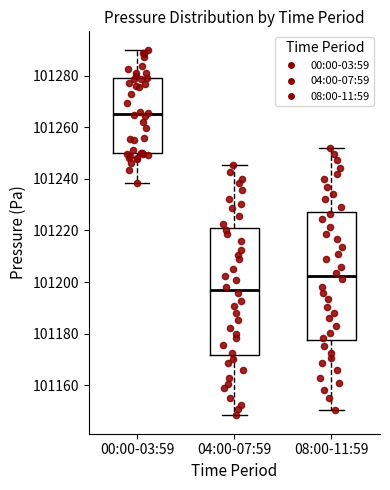

Which box has the lowest median line?

04:00-07:59